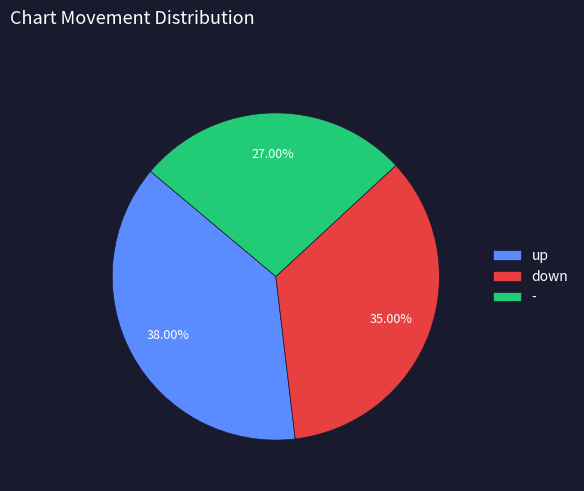

True or false: down accounts for 27% of the total.

False